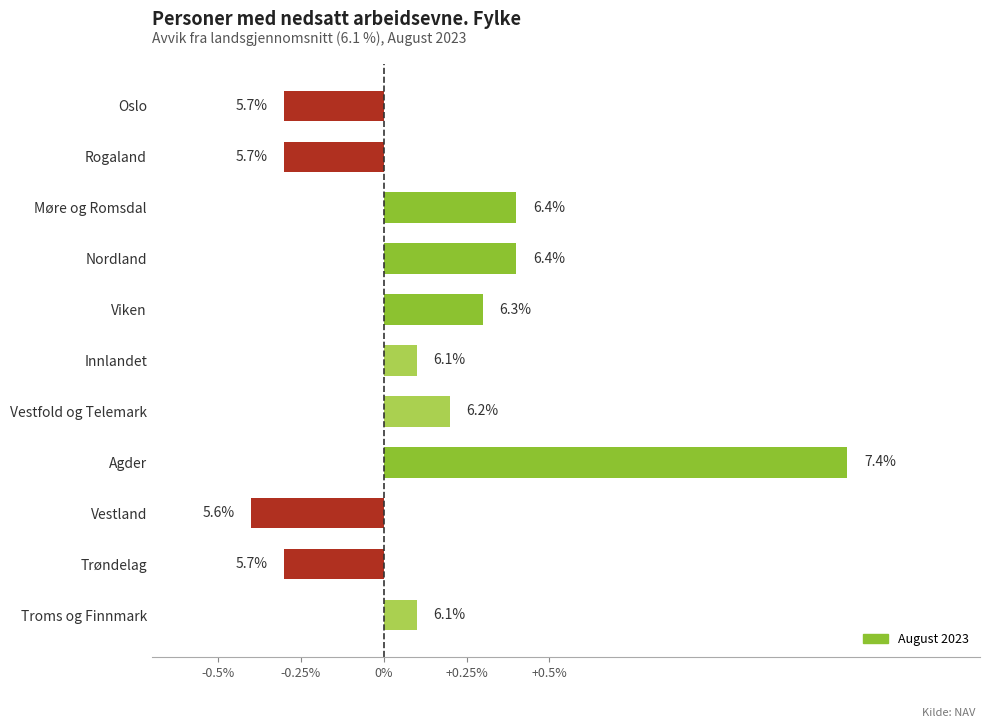

Does the chart contain any negative values?

Yes